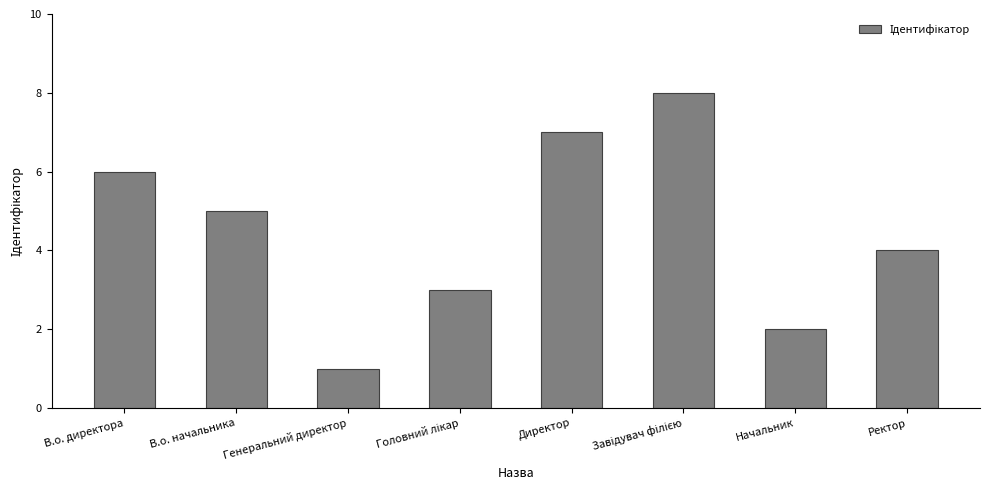

What is the difference between the maximum and minimum values?

7